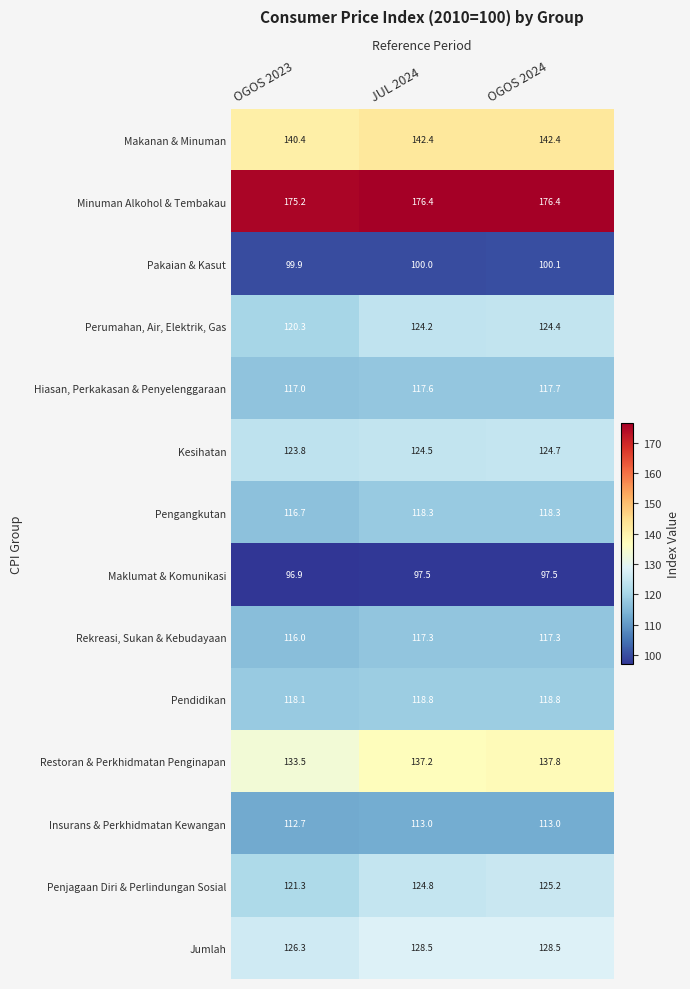

At which category does the chart reach its minimum across all series?

OGOS 2023